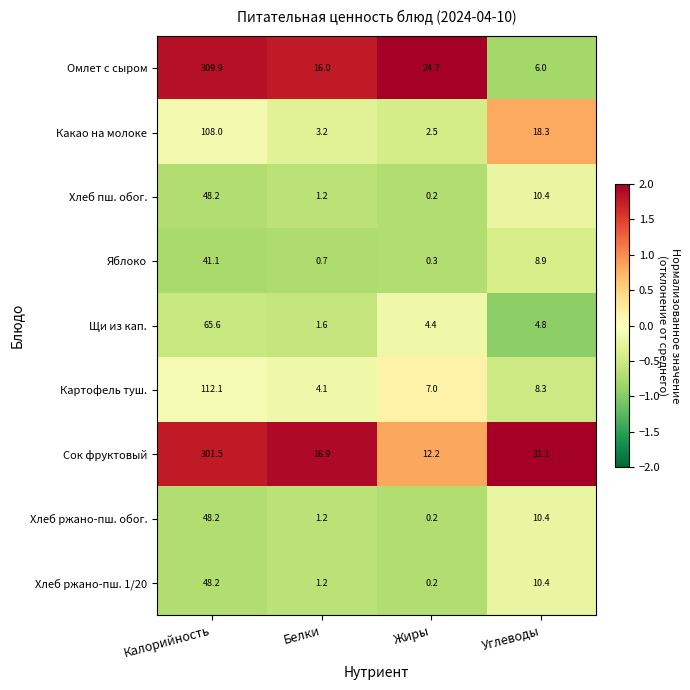

What is the difference between the Омлет с сыром values at Углеводы and Жиры?

18.7